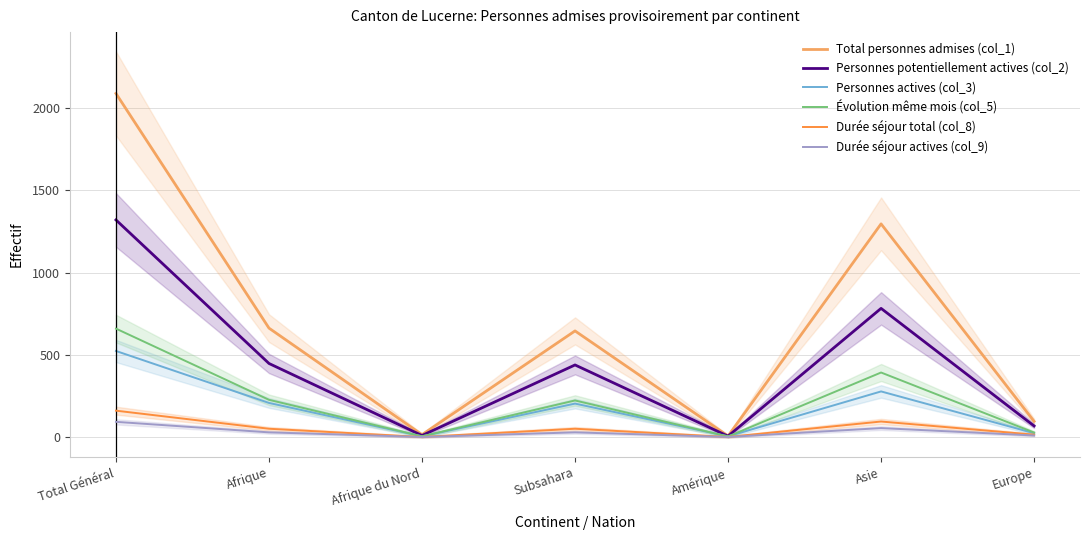

Rank the series by their maximum value, from highest to lowest.

Total personnes admises (col_1), Personnes potentiellement actives (col_2), Évolution même mois (col_5), Personnes actives (col_3), Durée séjour total (col_8), Durée séjour actives (col_9)